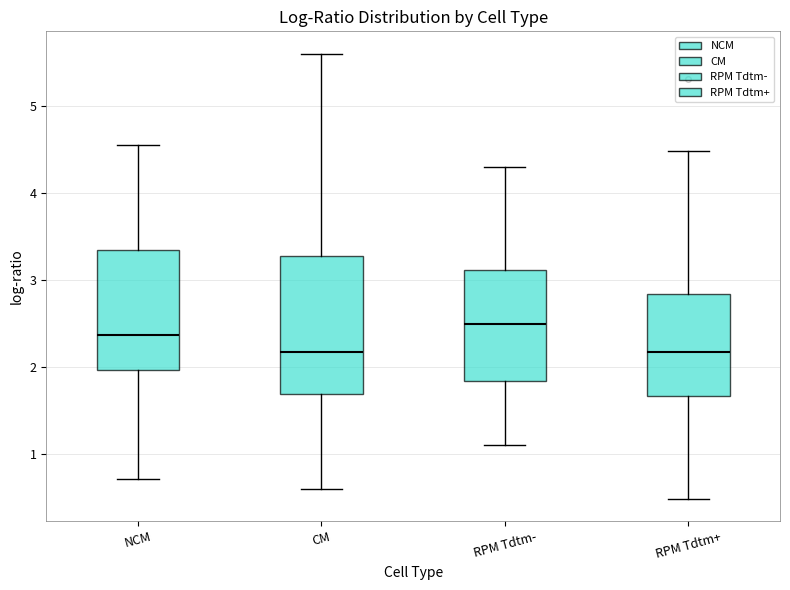

Reading left to right, transcribe this box plot: for each box, give where its median line is, the range the box spans, and where its two whiskers end, as read against the y-axis. The values are not printed on the chart, so give them approximately, as read against the axis.

NCM: median 2.4, box 2.0 to 3.3, whiskers 0.7 to 4.6
CM: median 2.2, box 1.7 to 3.3, whiskers 0.6 to 5.6
RPM Tdtm-: median 2.5, box 1.8 to 3.1, whiskers 1.1 to 4.3
RPM Tdtm+: median 2.2, box 1.7 to 2.8, whiskers 0.5 to 4.5